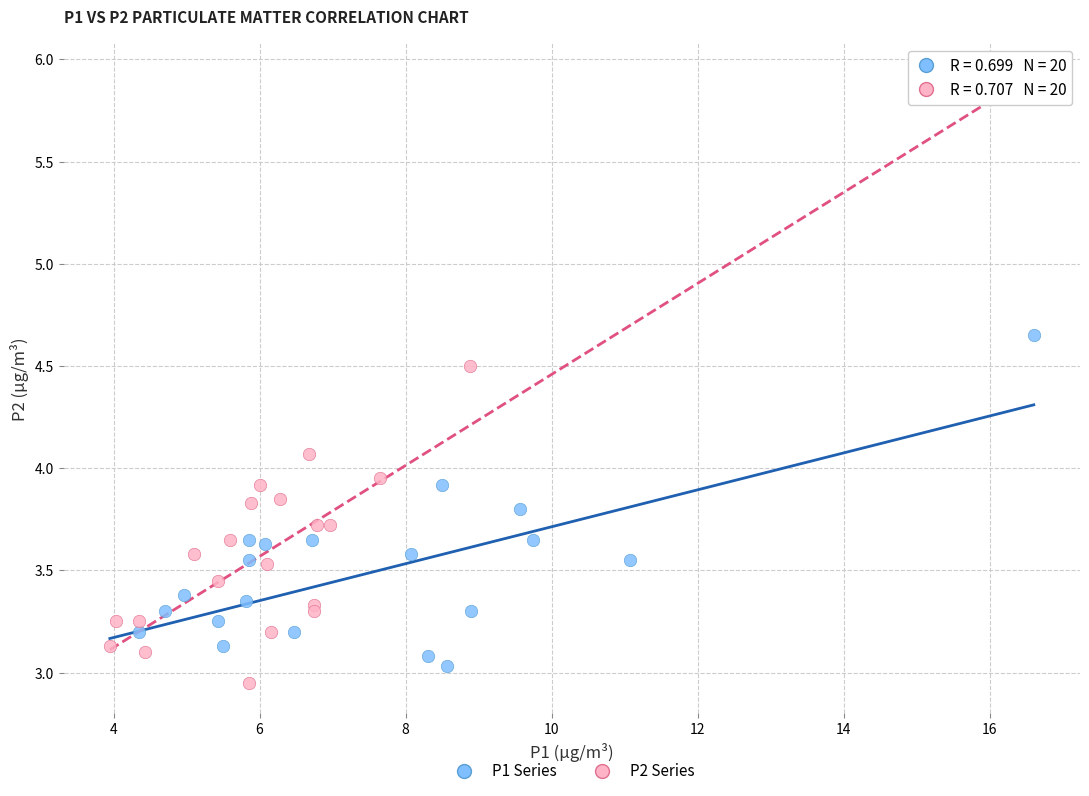

Which series contains the highest Y value?

P1 Series